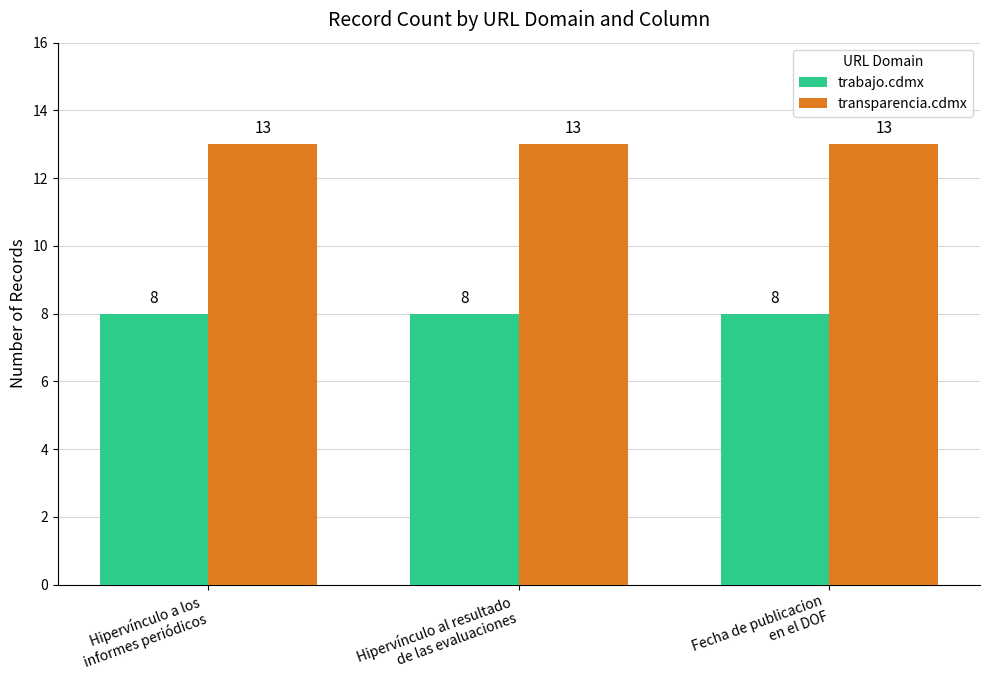

What is the average value of the transparencia.cdmx series?

13